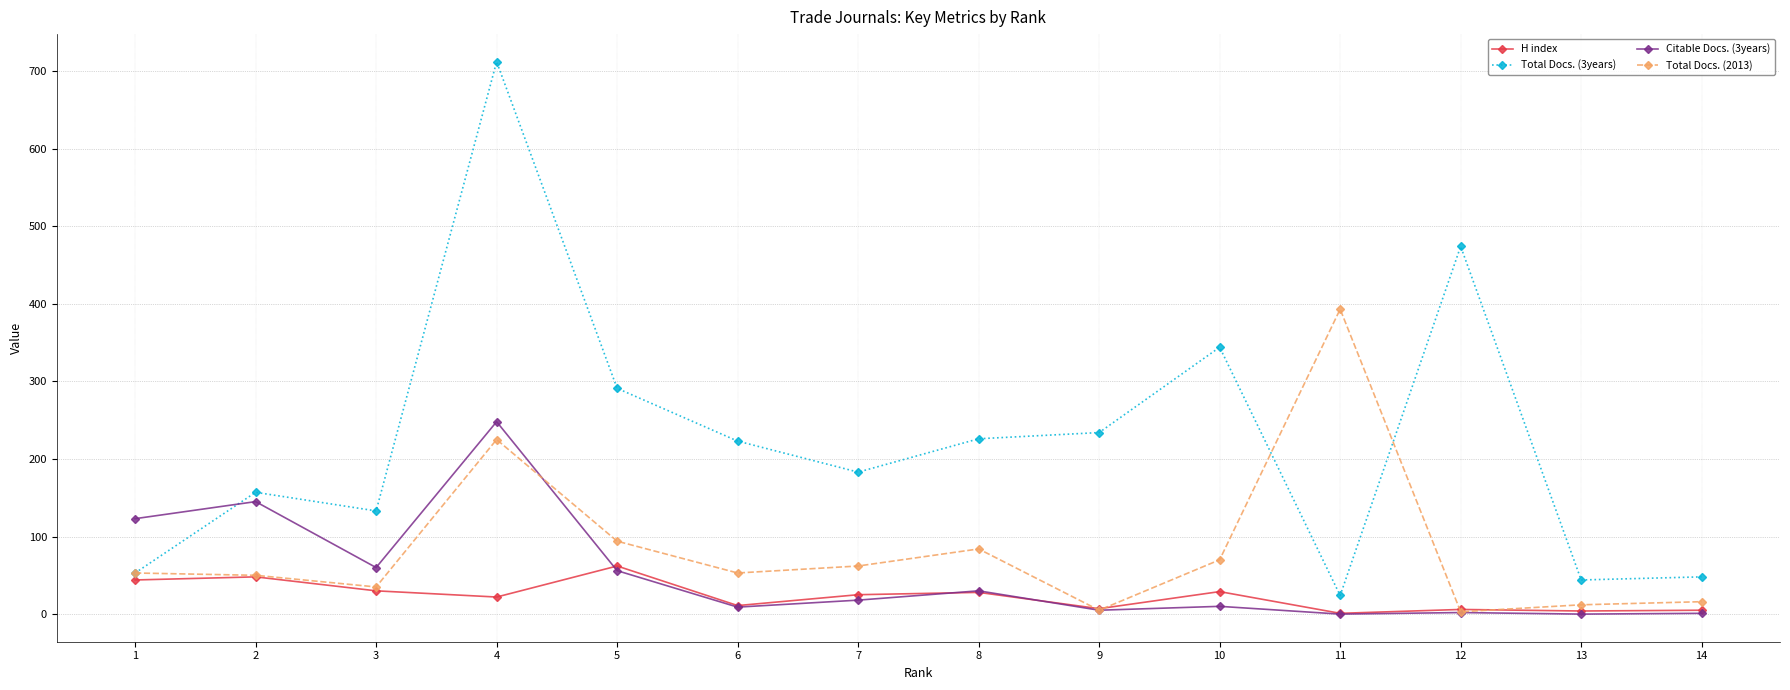

At which category does Total Docs. (3years) reach its first local peak?

2